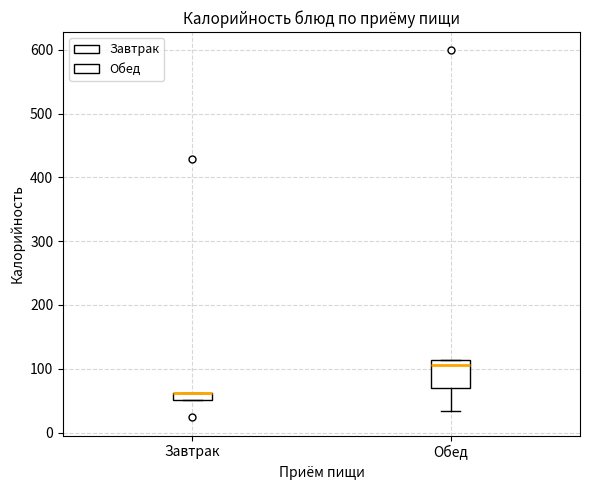

Where is the upper edge of the box for Обед on the y-axis? The values are not printed on the chart, so give them approximately, as read against the axis.

110